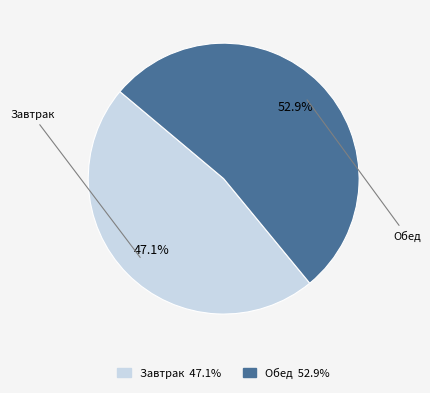

To the nearest percent, what is the combined percentage of Обед and Завтрак?

100%